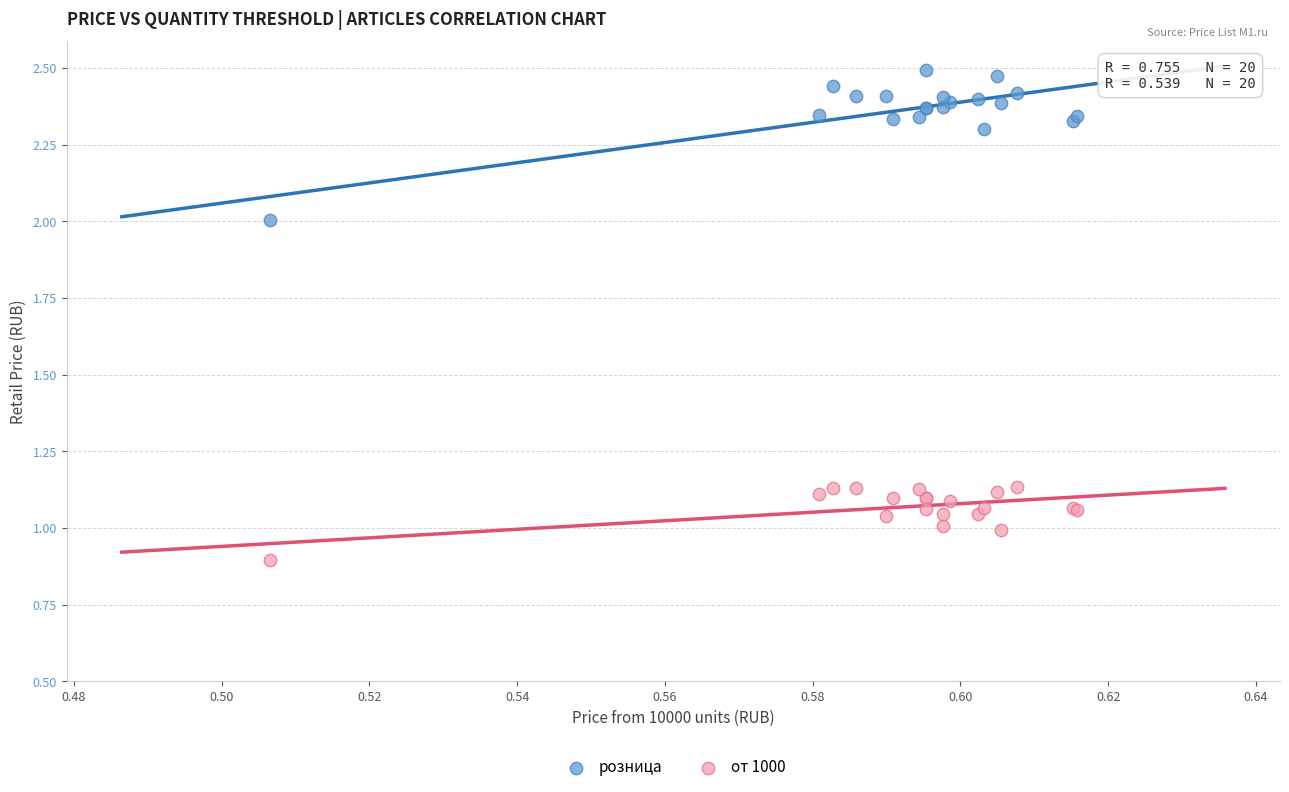

Which series contains the lowest Y value?

от 1000